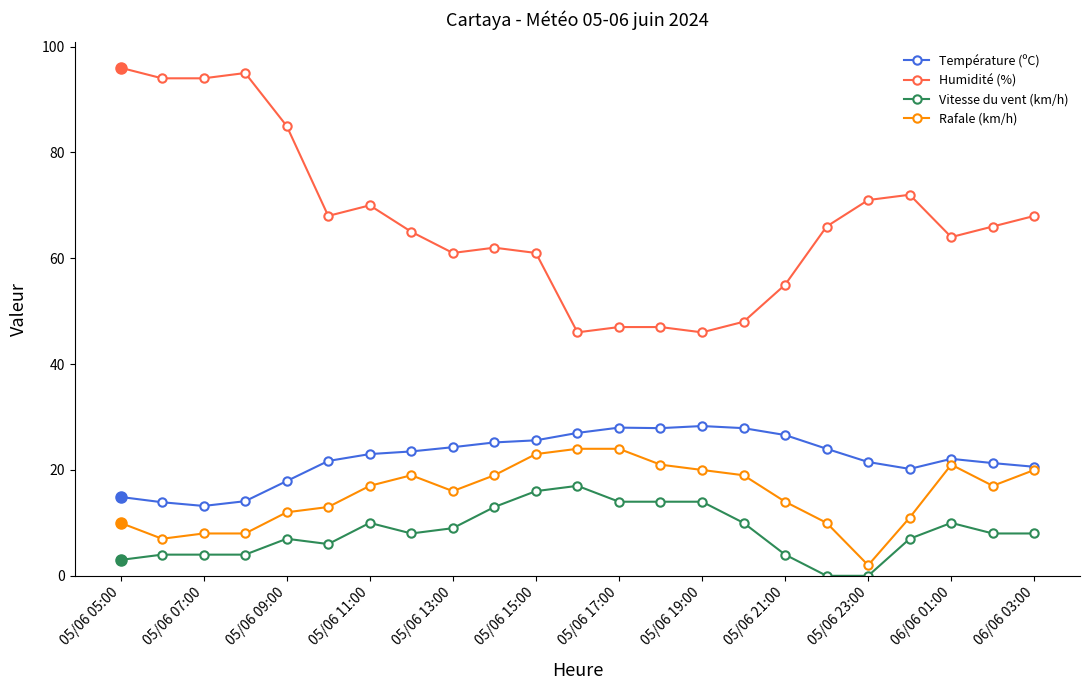

Which series has the largest range (max minus min)?

Humidité (%)